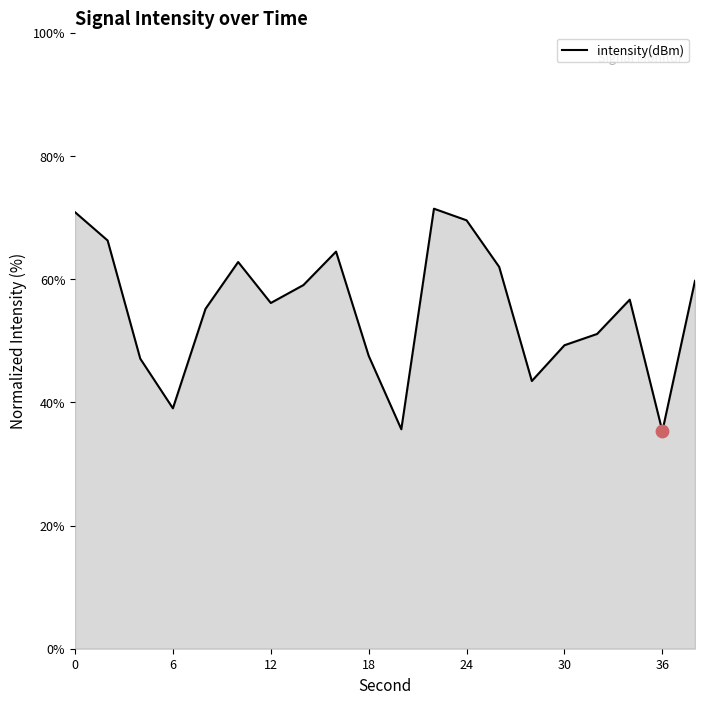

What is the smallest value displayed?

35.3